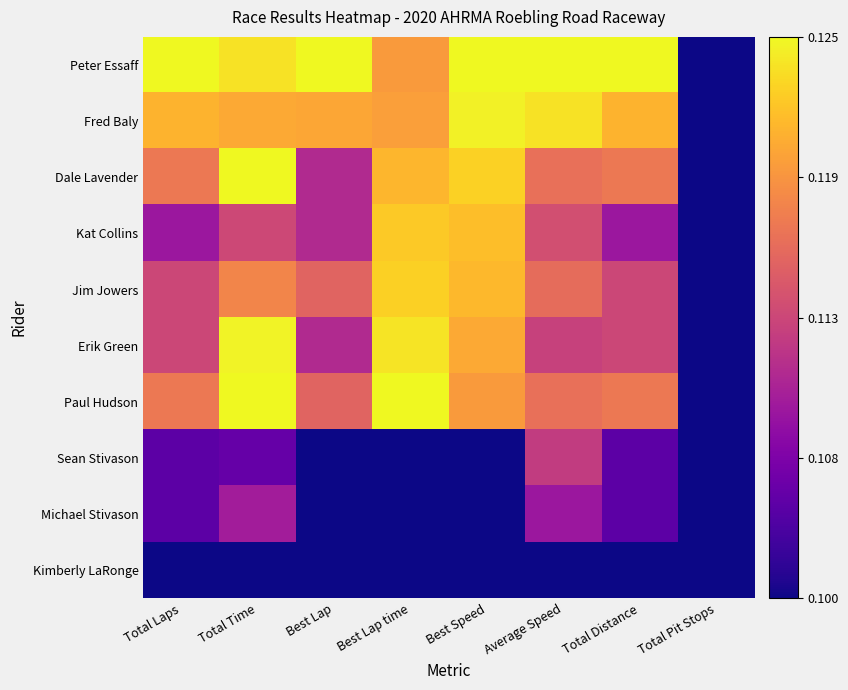

At which category does the chart reach its minimum across all series?

Total Pit Stops